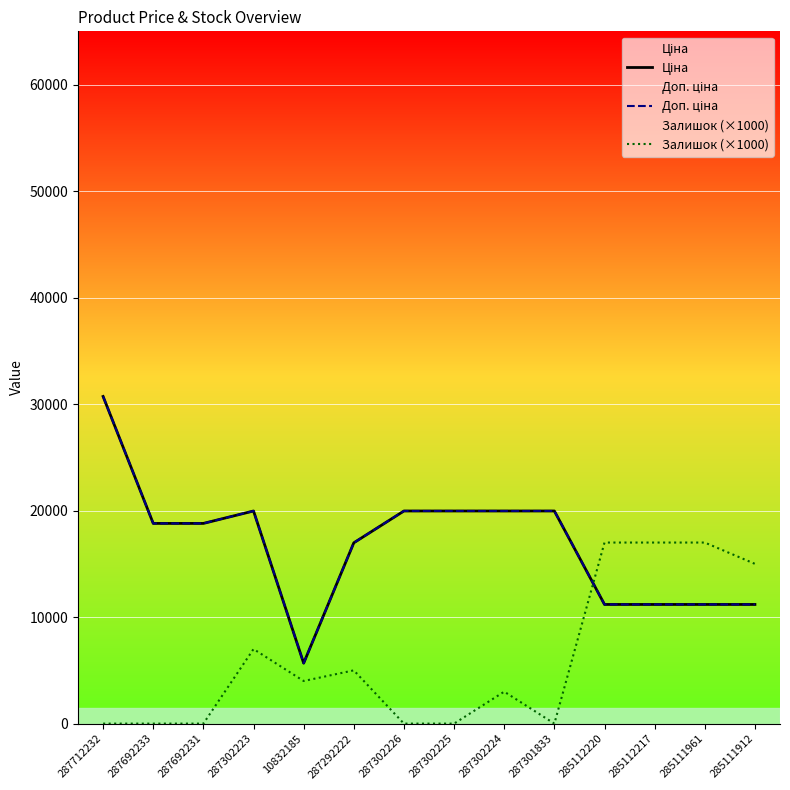

List the series in order of their peak value, lowest first.

Залишок (×1000), Ціна, Доп. ціна